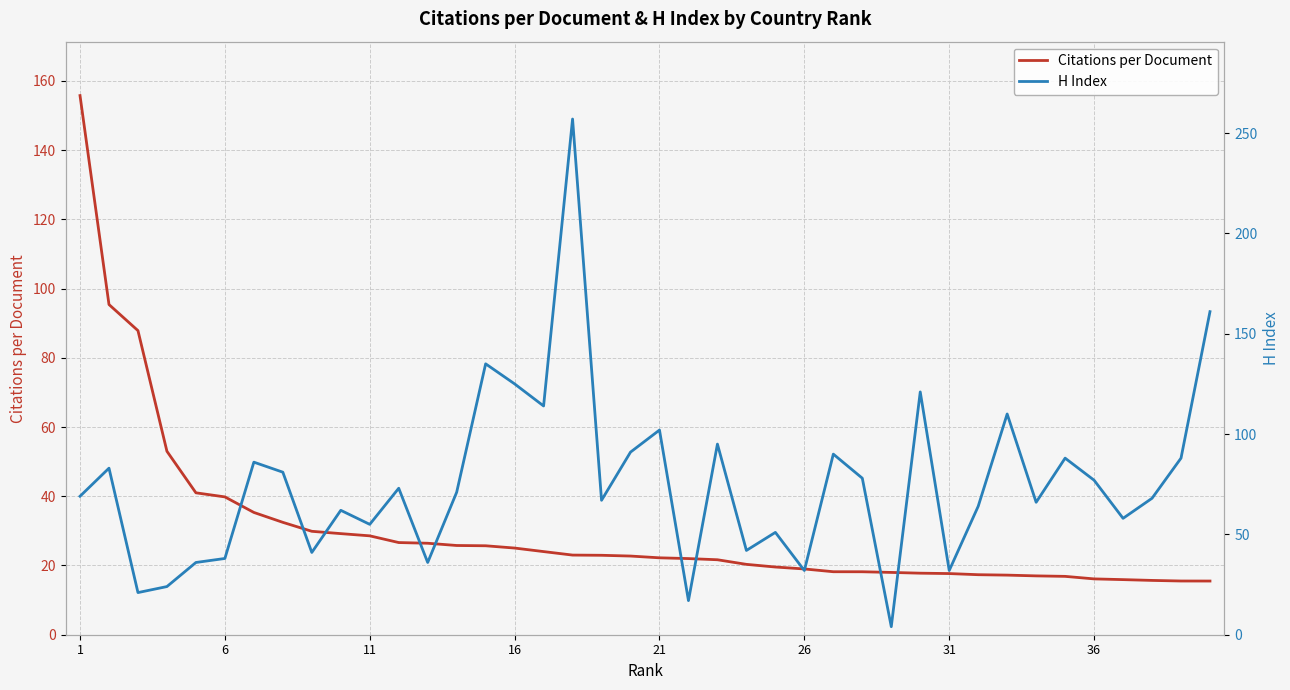

How many data points in Citations per Document are less than 22?

18